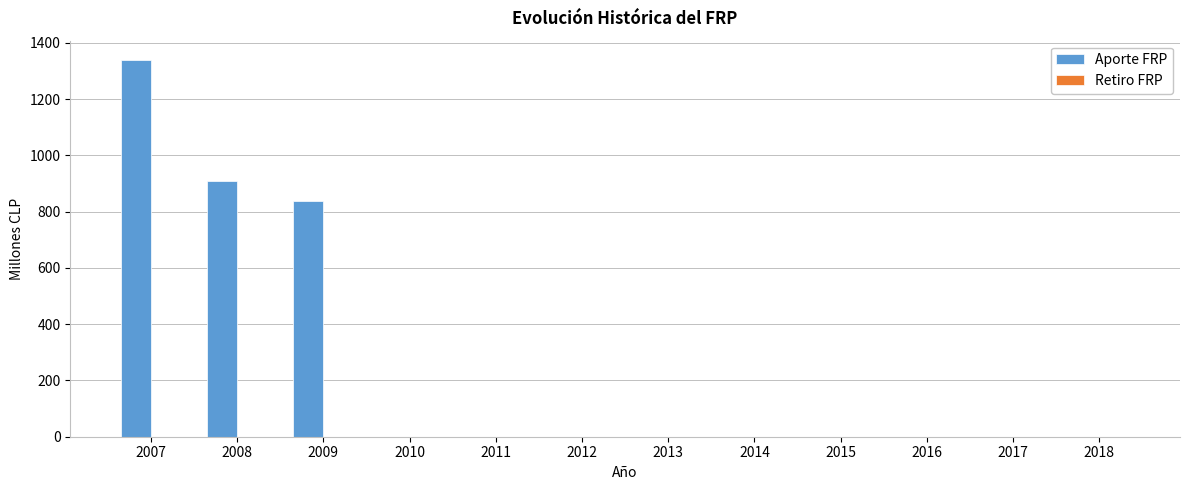

Reading right to left, transcribe all the data shown in this chart.

2018=0.0	2017=0.0	2016=0.0	2015=0.0	2014=0.0	2013=0.0	2012=0.0	2011=0.0	2010=0.0	2009=836.7	2008=909.1	2007=1340.9